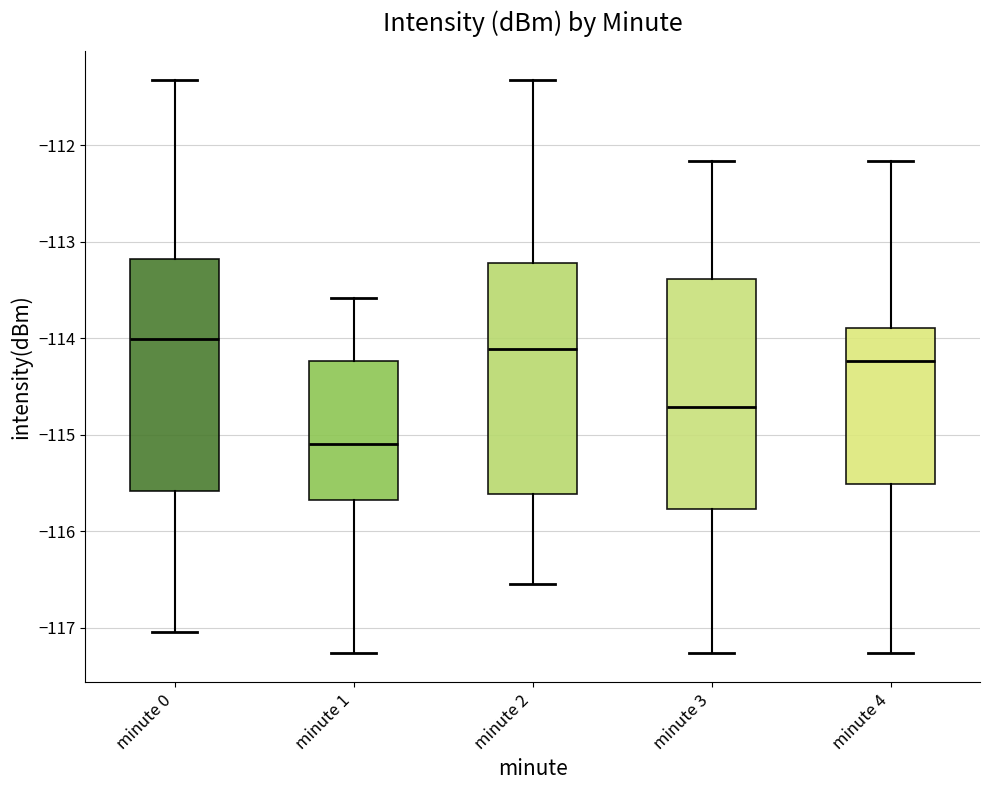

Reading left to right, read every box against the y-axis: the position of its median line, the range the box covers, and the ends of its whiskers. The values are not printed on the chart, so give them approximately, as read against the axis.

minute 0: median -114.0, box -115.6 to -113.2, whiskers -117.0 to -111.3
minute 1: median -115.1, box -115.7 to -114.2, whiskers -117.3 to -113.6
minute 2: median -114.1, box -115.6 to -113.2, whiskers -116.5 to -111.3
minute 3: median -114.7, box -115.8 to -113.4, whiskers -117.3 to -112.2
minute 4: median -114.2, box -115.5 to -113.9, whiskers -117.3 to -112.2